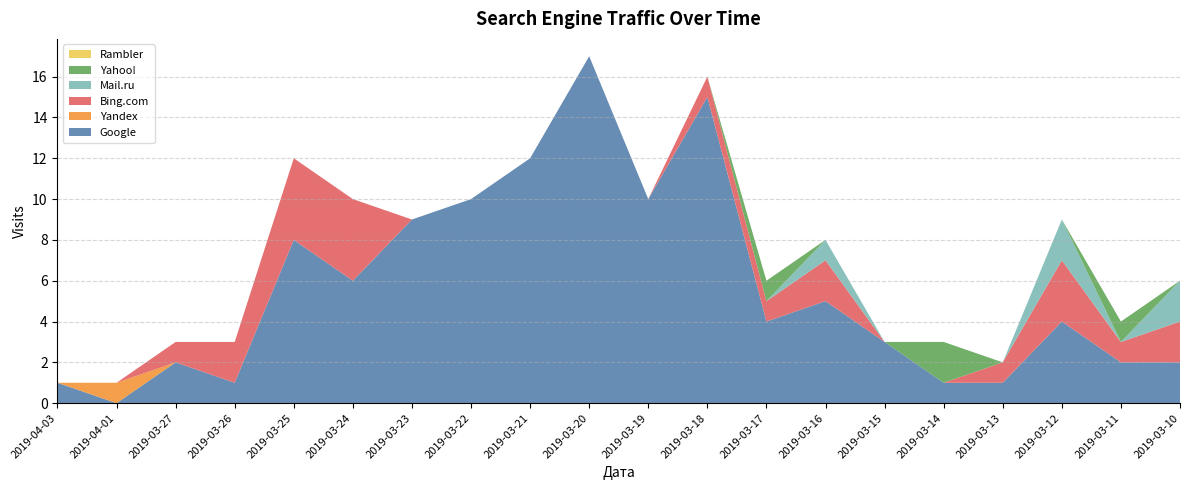

Reading left to right, transcribe all the data shown in this chart.

Google: 2019-04-03=1	2019-04-01=0	2019-03-27=2	2019-03-26=1	2019-03-25=8	2019-03-24=6	2019-03-23=9	2019-03-22=10	2019-03-21=12	2019-03-20=17	2019-03-19=10	2019-03-18=15	2019-03-17=4	2019-03-16=5	2019-03-15=3	2019-03-14=1	2019-03-13=1	2019-03-12=4	2019-03-11=2	2019-03-10=2
Yandex: 2019-04-03=0	2019-04-01=1	2019-03-27=0	2019-03-26=0	2019-03-25=0	2019-03-24=0	2019-03-23=0	2019-03-22=0	2019-03-21=0	2019-03-20=0	2019-03-19=0	2019-03-18=0	2019-03-17=0	2019-03-16=0	2019-03-15=0	2019-03-14=0	2019-03-13=0	2019-03-12=0	2019-03-11=0	2019-03-10=0
Bing.com: 2019-04-03=0	2019-04-01=0	2019-03-27=1	2019-03-26=2	2019-03-25=4	2019-03-24=4	2019-03-23=0	2019-03-22=0	2019-03-21=0	2019-03-20=0	2019-03-19=0	2019-03-18=1	2019-03-17=1	2019-03-16=2	2019-03-15=0	2019-03-14=0	2019-03-13=1	2019-03-12=3	2019-03-11=1	2019-03-10=2
Mail.ru: 2019-04-03=0	2019-04-01=0	2019-03-27=0	2019-03-26=0	2019-03-25=0	2019-03-24=0	2019-03-23=0	2019-03-22=0	2019-03-21=0	2019-03-20=0	2019-03-19=0	2019-03-18=0	2019-03-17=0	2019-03-16=1	2019-03-15=0	2019-03-14=0	2019-03-13=0	2019-03-12=2	2019-03-11=0	2019-03-10=2
Yahoo!: 2019-04-03=0	2019-04-01=0	2019-03-27=0	2019-03-26=0	2019-03-25=0	2019-03-24=0	2019-03-23=0	2019-03-22=0	2019-03-21=0	2019-03-20=0	2019-03-19=0	2019-03-18=0	2019-03-17=1	2019-03-16=0	2019-03-15=0	2019-03-14=2	2019-03-13=0	2019-03-12=0	2019-03-11=1	2019-03-10=0
Rambler: 2019-04-03=0	2019-04-01=0	2019-03-27=0	2019-03-26=0	2019-03-25=0	2019-03-24=0	2019-03-23=0	2019-03-22=0	2019-03-21=0	2019-03-20=0	2019-03-19=0	2019-03-18=0	2019-03-17=0	2019-03-16=0	2019-03-15=0	2019-03-14=0	2019-03-13=0	2019-03-12=0	2019-03-11=0	2019-03-10=0